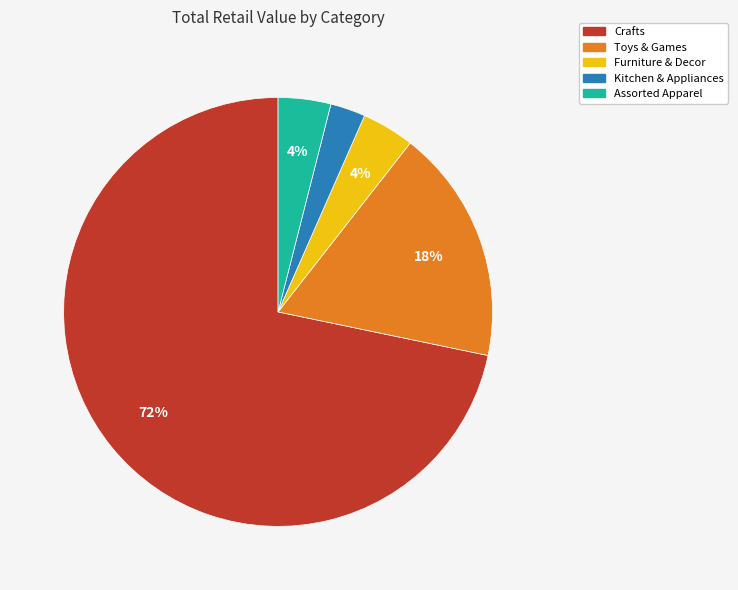

What percentage is the Assorted Apparel slice, to the nearest percent?

4%